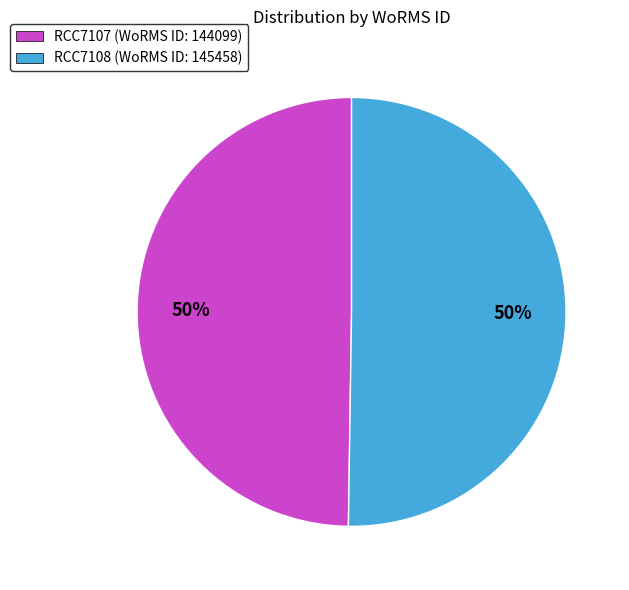

To the nearest percent, what percentage of the pie is RCC7108?

50%